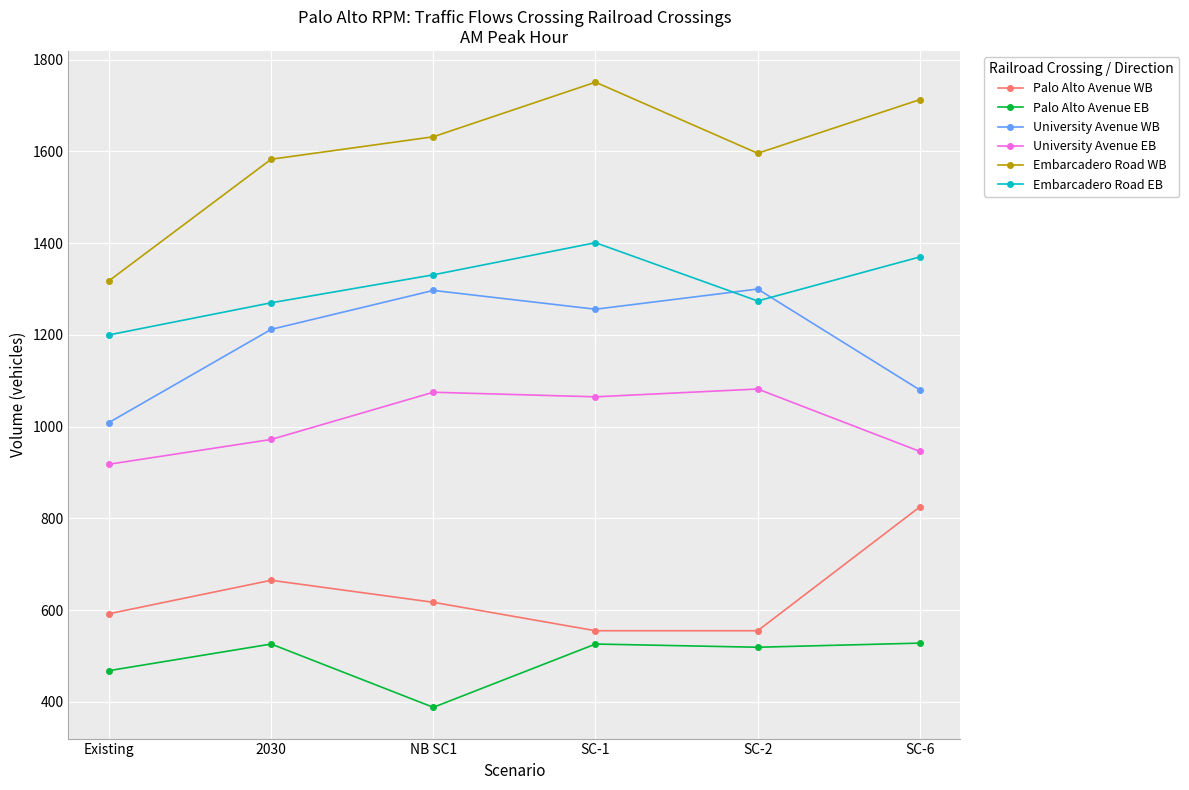

What are all the series names shown in the legend?

Palo Alto Avenue WB, Palo Alto Avenue EB, University Avenue WB, University Avenue EB, Embarcadero Road WB, Embarcadero Road EB